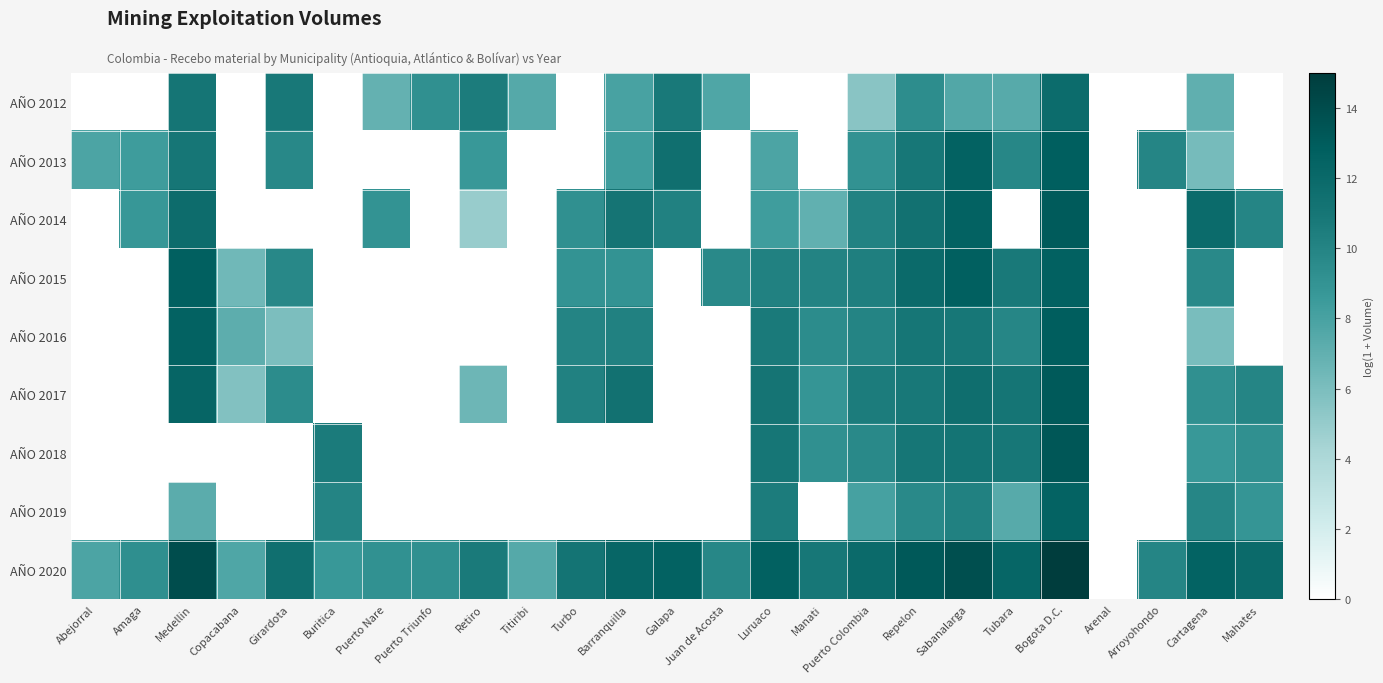

Reading left to right, list all the values displayed in this chart.

AÑO 2012: Abejorral=0.0	Amaga=0.0	Medellin=11.1	Copacabana=0.0	Girardota=10.8	Buritica=0.0	Puerto Nare=6.9	Puerto Triunfo=9.2	Retiro=10.5	Titiribi=7.5	Turbo=0.0	Barranquilla=8.0	Galapa=10.7	Juan de Acosta=7.7	Luruaco=0.0	Manati=0.0	Puerto Colombia=5.5	Repelon=9.4	Sabanalarga=7.6	Tubara=7.4	Bogota D.C.=11.8	Arenal=0.0	Arroyohondo=0.0	Cartagena=7.0	Mahates=0.0
AÑO 2013: Abejorral=7.8	Amaga=8.4	Medellin=11.0	Copacabana=0.0	Girardota=9.8	Buritica=0.0	Puerto Nare=0.0	Puerto Triunfo=0.0	Retiro=8.7	Titiribi=0.0	Turbo=0.0	Barranquilla=8.3	Galapa=11.5	Juan de Acosta=0.0	Luruaco=7.8	Manati=0.0	Puerto Colombia=9.1	Repelon=10.9	Sabanalarga=12.6	Tubara=9.8	Bogota D.C.=12.8	Arenal=0.0	Arroyohondo=10.0	Cartagena=6.2	Mahates=0.0
AÑO 2014: Abejorral=0.0	Amaga=8.8	Medellin=11.8	Copacabana=0.0	Girardota=0.0	Buritica=0.0	Puerto Nare=9.0	Puerto Triunfo=0.0	Retiro=4.9	Titiribi=0.0	Turbo=9.2	Barranquilla=11.1	Galapa=10.2	Juan de Acosta=0.0	Luruaco=8.3	Manati=7.0	Puerto Colombia=10.1	Repelon=11.4	Sabanalarga=12.6	Tubara=0.0	Bogota D.C.=13.0	Arenal=0.0	Arroyohondo=0.0	Cartagena=11.9	Mahates=10.0
AÑO 2015: Abejorral=0.0	Amaga=0.0	Medellin=12.7	Copacabana=6.4	Girardota=9.8	Buritica=0.0	Puerto Nare=0.0	Puerto Triunfo=0.0	Retiro=0.0	Titiribi=0.0	Turbo=9.0	Barranquilla=9.0	Galapa=0.0	Juan de Acosta=9.7	Luruaco=10.2	Manati=10.0	Puerto Colombia=10.3	Repelon=11.9	Sabanalarga=12.7	Tubara=10.8	Bogota D.C.=12.6	Arenal=0.0	Arroyohondo=0.0	Cartagena=9.6	Mahates=0.0
AÑO 2016: Abejorral=0.0	Amaga=0.0	Medellin=12.6	Copacabana=7.2	Girardota=5.9	Buritica=0.0	Puerto Nare=0.0	Puerto Triunfo=0.0	Retiro=0.0	Titiribi=0.0	Turbo=10.0	Barranquilla=10.3	Galapa=0.0	Juan de Acosta=0.0	Luruaco=10.7	Manati=9.4	Puerto Colombia=10.0	Repelon=11.0	Sabanalarga=10.9	Tubara=9.9	Bogota D.C.=12.9	Arenal=0.0	Arroyohondo=0.0	Cartagena=6.1	Mahates=0.0
AÑO 2017: Abejorral=0.0	Amaga=0.0	Medellin=12.3	Copacabana=5.7	Girardota=9.5	Buritica=0.0	Puerto Nare=0.0	Puerto Triunfo=0.0	Retiro=6.6	Titiribi=0.0	Turbo=10.2	Barranquilla=11.3	Galapa=0.0	Juan de Acosta=0.0	Luruaco=11.1	Manati=8.9	Puerto Colombia=10.5	Repelon=10.8	Sabanalarga=11.6	Tubara=11.0	Bogota D.C.=13.1	Arenal=0.0	Arroyohondo=0.0	Cartagena=9.2	Mahates=9.9
AÑO 2018: Abejorral=0.0	Amaga=0.0	Medellin=0.0	Copacabana=0.0	Girardota=0.0	Buritica=10.6	Puerto Nare=0.0	Puerto Triunfo=0.0	Retiro=0.0	Titiribi=0.0	Turbo=0.0	Barranquilla=0.0	Galapa=0.0	Juan de Acosta=0.0	Luruaco=11.0	Manati=9.2	Puerto Colombia=9.7	Repelon=11.0	Sabanalarga=11.2	Tubara=11.0	Bogota D.C.=13.3	Arenal=0.0	Arroyohondo=0.0	Cartagena=8.6	Mahates=9.2
AÑO 2019: Abejorral=0.0	Amaga=0.0	Medellin=7.2	Copacabana=0.0	Girardota=0.0	Buritica=10.0	Puerto Nare=0.0	Puerto Triunfo=0.0	Retiro=0.0	Titiribi=0.0	Turbo=0.0	Barranquilla=0.0	Galapa=0.0	Juan de Acosta=0.0	Luruaco=10.5	Manati=0.0	Puerto Colombia=8.0	Repelon=9.7	Sabanalarga=10.2	Tubara=7.4	Bogota D.C.=12.5	Arenal=0.0	Arroyohondo=0.0	Cartagena=9.9	Mahates=8.9
AÑO 2020: Abejorral=7.8	Amaga=9.3	Medellin=13.9	Copacabana=7.7	Girardota=11.5	Buritica=8.7	Puerto Nare=9.1	Puerto Triunfo=9.2	Retiro=10.7	Titiribi=7.5	Turbo=11.1	Barranquilla=12.2	Galapa=12.6	Juan de Acosta=9.8	Luruaco=12.6	Manati=10.9	Puerto Colombia=11.9	Repelon=13.2	Sabanalarga=13.8	Tubara=12.3	Bogota D.C.=15.0	Arenal=0.0	Arroyohondo=10.0	Cartagena=12.5	Mahates=11.9